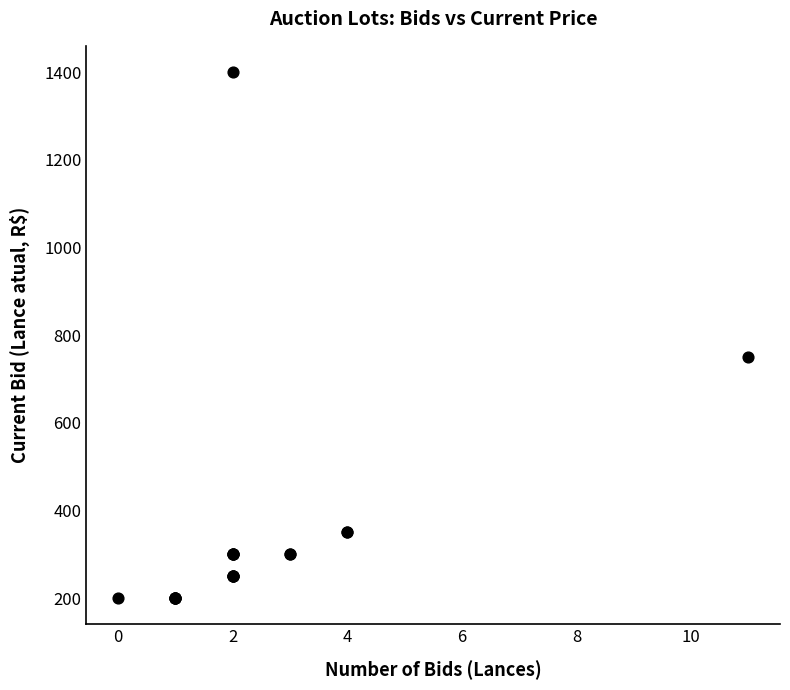

What Y value in the scatter plot is closest to 800?

750